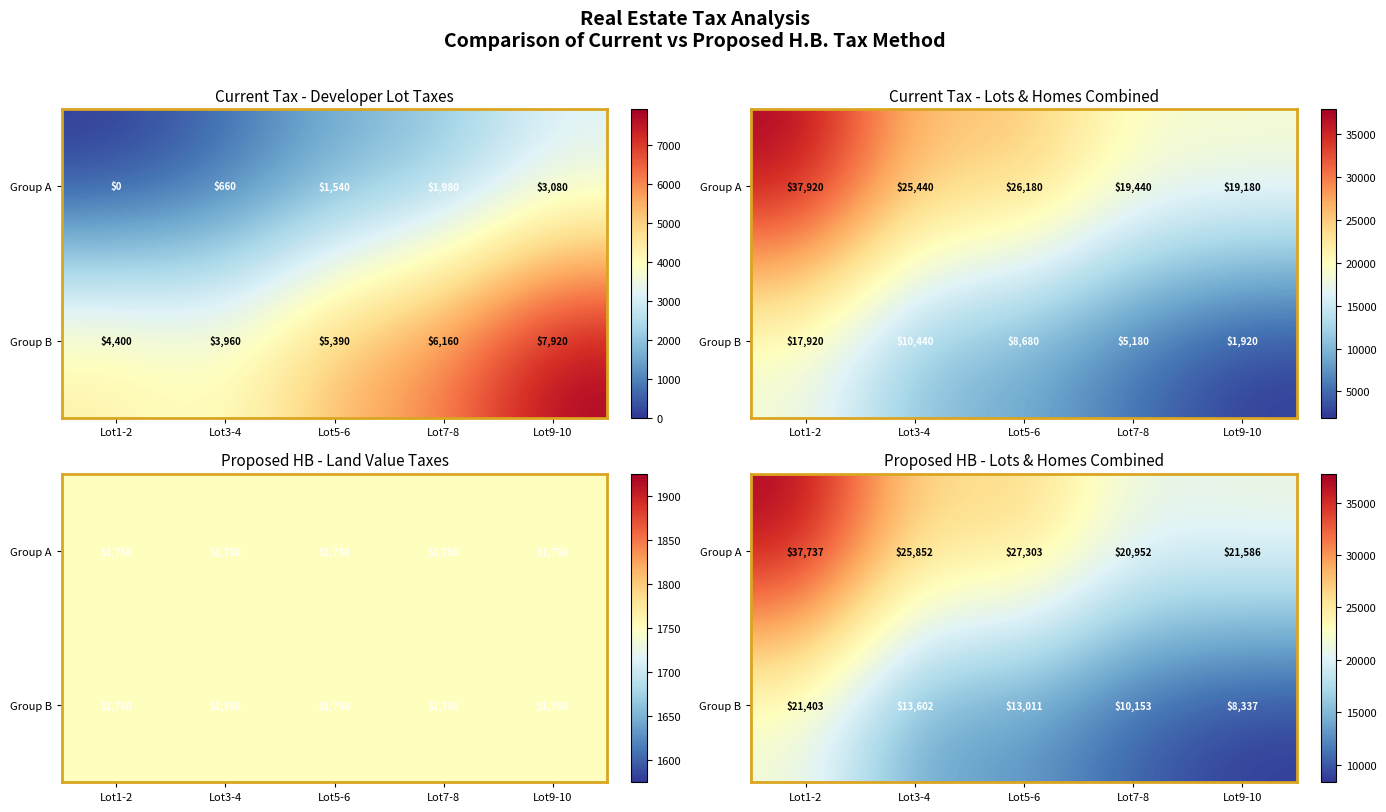

How many data points in Group A are less than 25852?

2